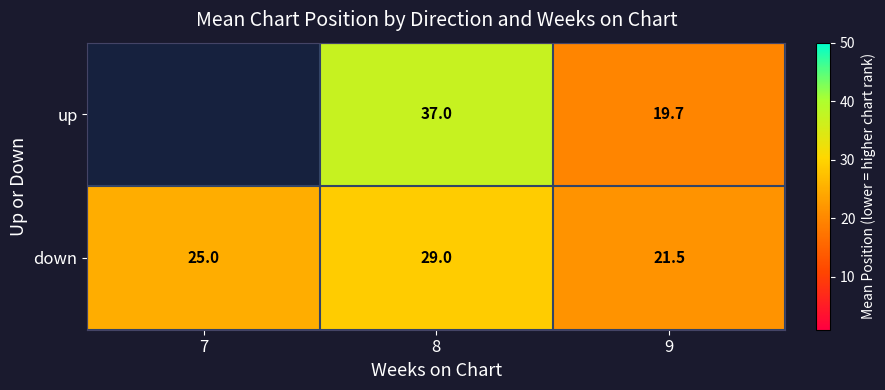

True or false: down has a value of 29.0 at 8.

True